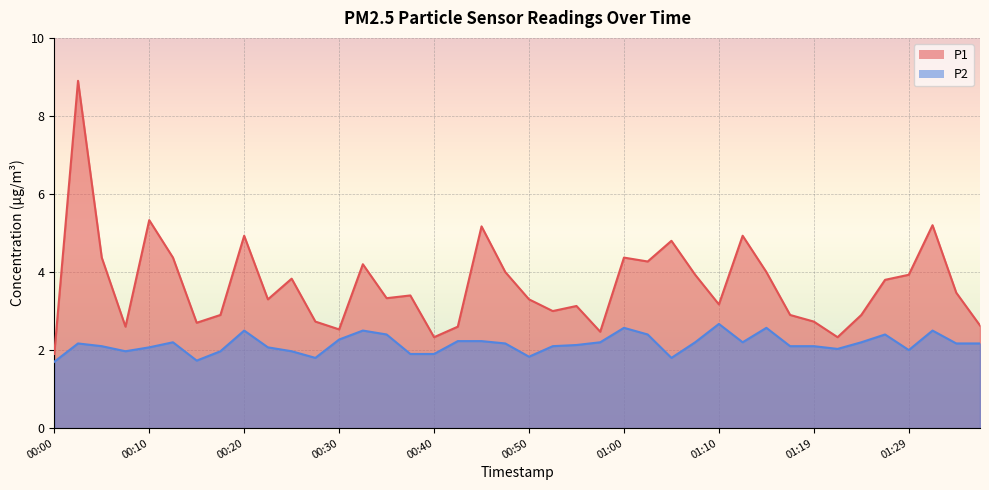

True or false: P1 and P2 cross at least once.

False